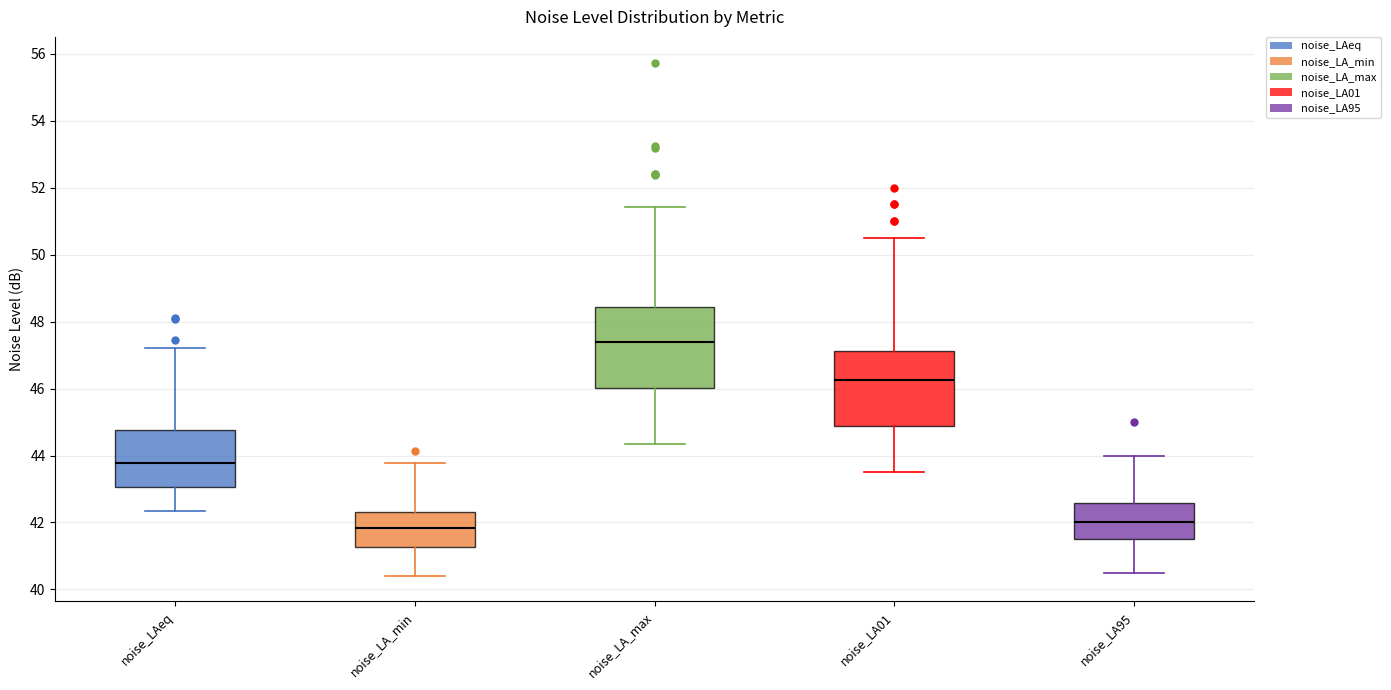

Reading left to right, read every box against the y-axis: the position of its median line, the range the box covers, and the ends of its whiskers. The values are not printed on the chart, so give them approximately, as read against the axis.

noise_LAeq: median 43.8, box 43.0 to 44.8, whiskers 42.4 to 47.2
noise_LA_min: median 41.8, box 41.2 to 42.4, whiskers 40.4 to 43.8
noise_LA_max: median 47.4, box 46.0 to 48.4, whiskers 44.4 to 51.4
noise_LA01: median 46.2, box 44.8 to 47.2, whiskers 43.6 to 50.6
noise_LA95: median 42.0, box 41.6 to 42.6, whiskers 40.6 to 44.0